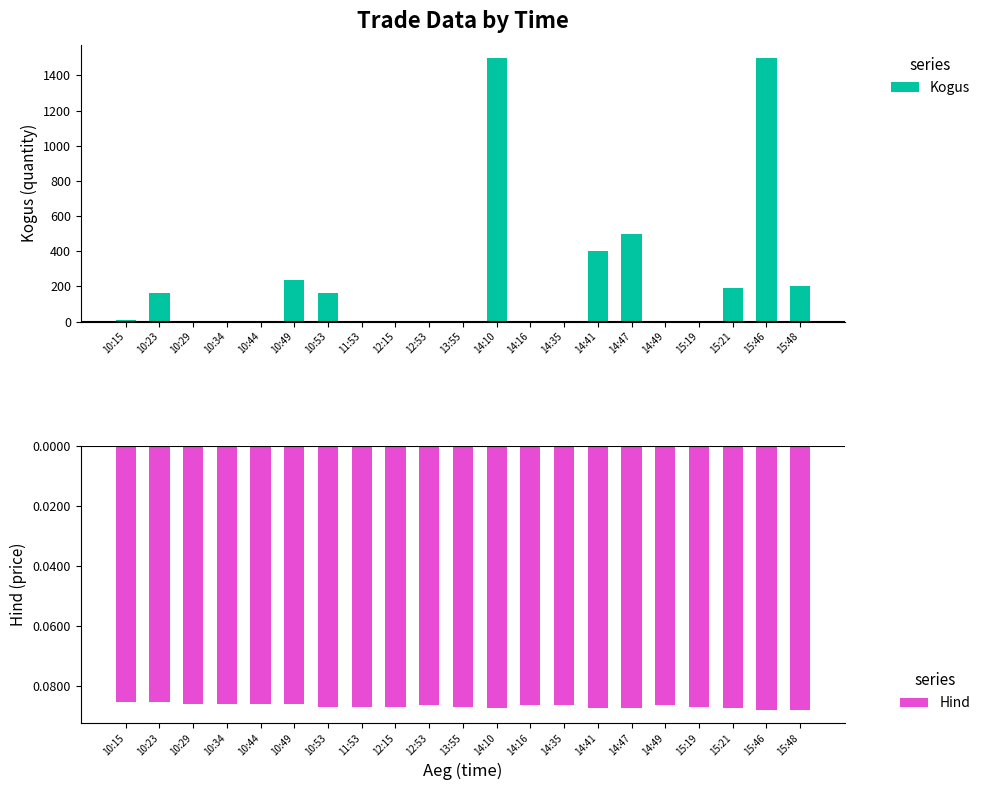

Count the number of data series in this chart.

2